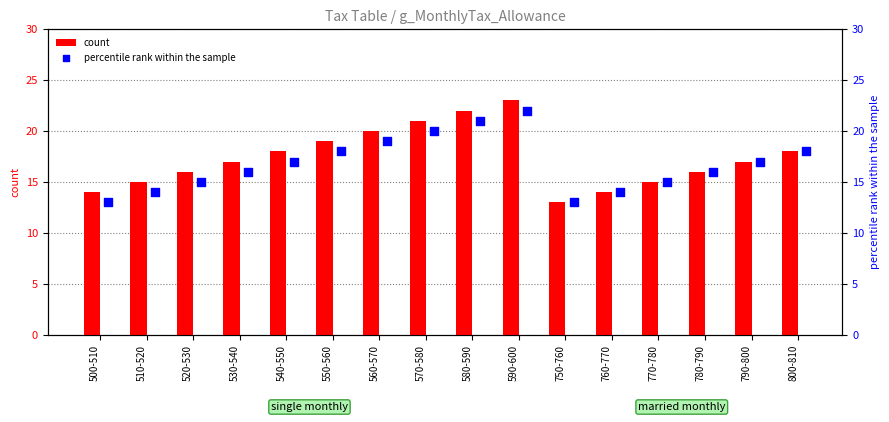

Which series has the widest spread of Y values?

count